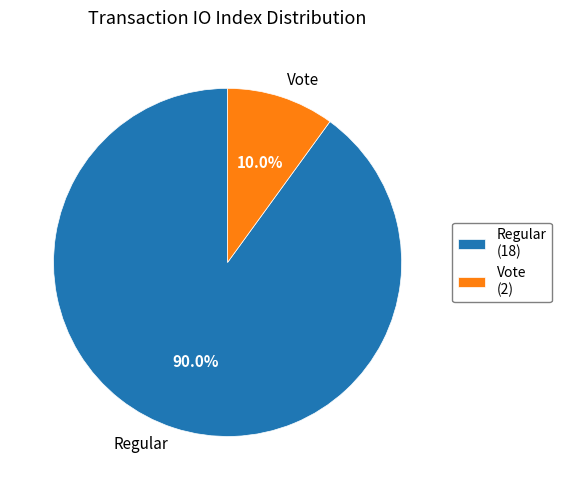

Does Regular represent more than half of the total?

Yes